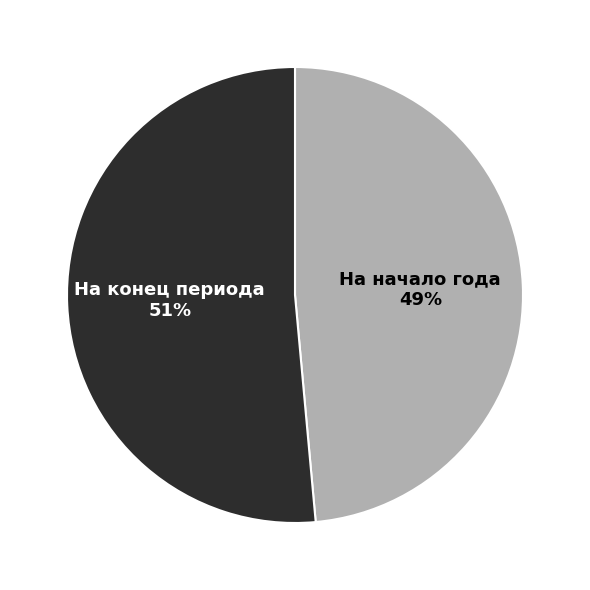

Is there any slice that represents more than half of the pie?

Yes